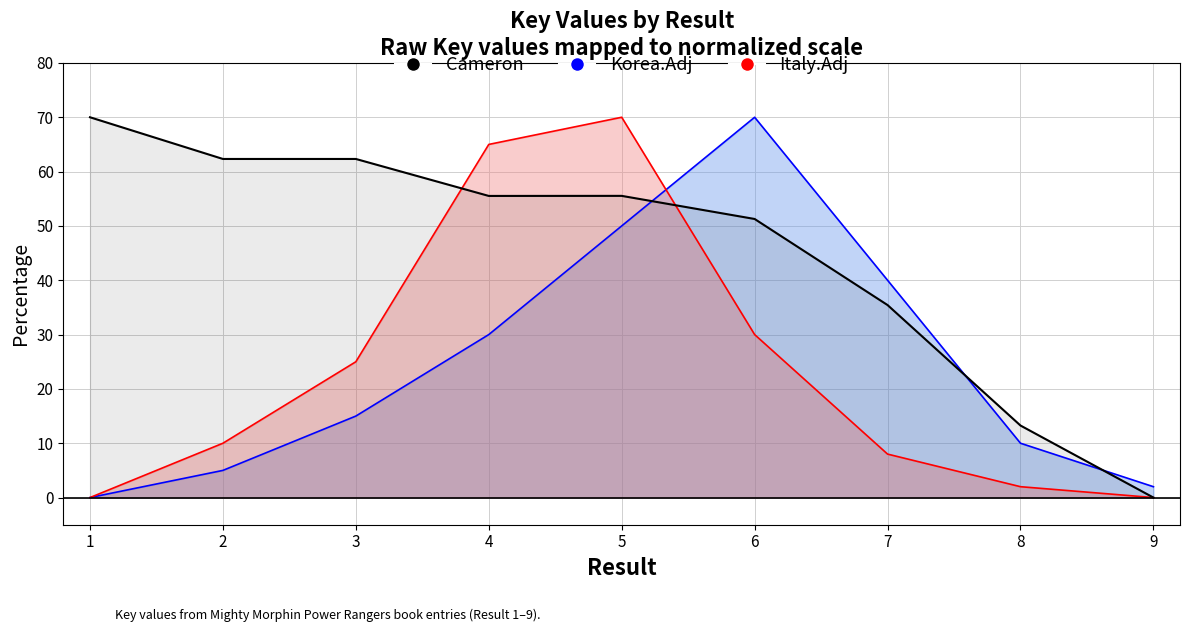

Which has a higher value, 9 or 3?

3